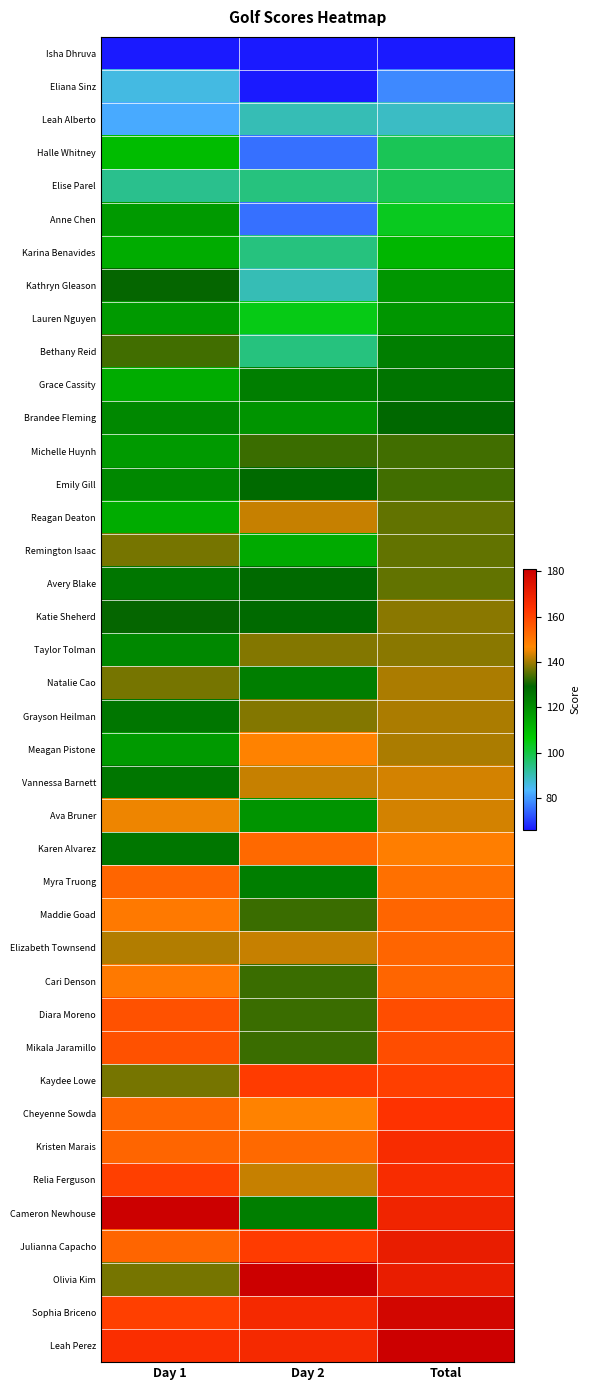

At Day 2, list the series in order from largest to smallest.

Olivia Kim, Sophia Briceno, Leah Perez, Kaydee Lowe, Julianna Capacho, Karen Alvarez, Kristen Marais, Meagan Pistone, Cheyenne Sowda, Reagan Deaton, Vannessa Barnett, Elizabeth Townsend, Relia Ferguson, Taylor Tolman, Grayson Heilman, Michelle Huynh, Maddie Goad, Cari Denson, Diara Moreno, Mikala Jaramillo, Emily Gill, Avery Blake, Katie Sheherd, Grace Cassity, Natalie Cao, Myra Truong, Cameron Newhouse, Brandee Fleming, Ava Bruner, Remington Isaac, Lauren Nguyen, Elise Parel, Karina Benavides, Bethany Reid, Leah Alberto, Kathryn Gleason, Halle Whitney, Anne Chen, Isha Dhruva, Eliana Sinz